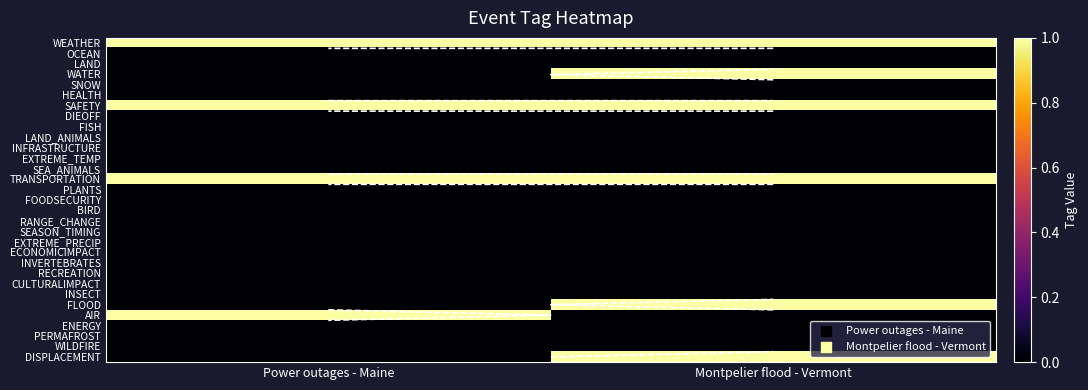

Which label corresponds to the largest value in the chart?

Power outages - Maine